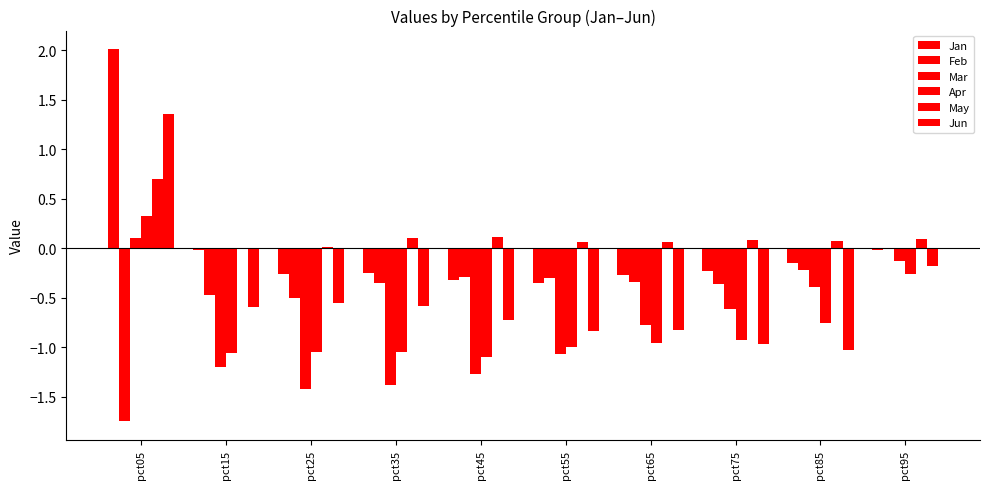

Rank the categories by Jan value from highest to lowest.

pct05, pct15, pct95, pct85, pct75, pct35, pct25, pct65, pct45, pct55